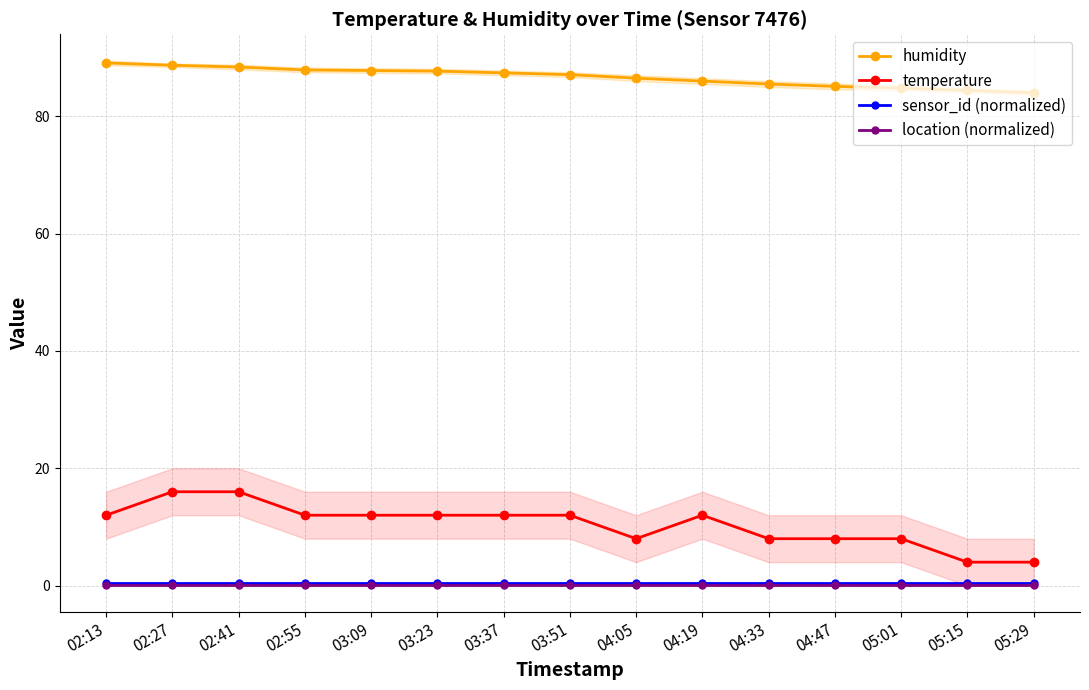

List the series in order of their peak value, lowest first.

location (normalized), sensor_id (normalized), temperature, humidity